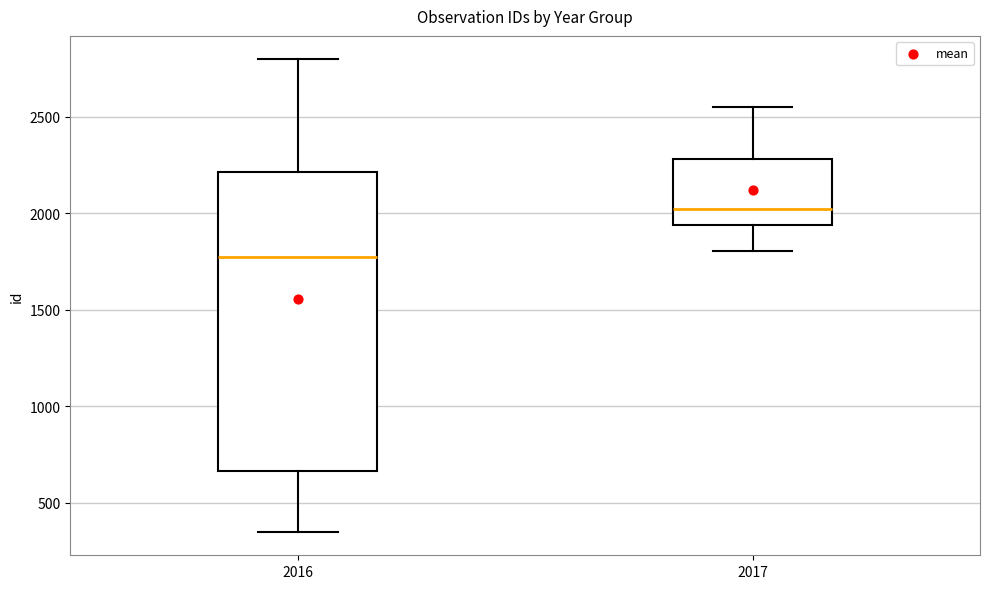

Where does the upper whisker of the box at x = 2017 end on the y-axis? The values are not printed on the chart, so give them approximately, as read against the axis.

2550